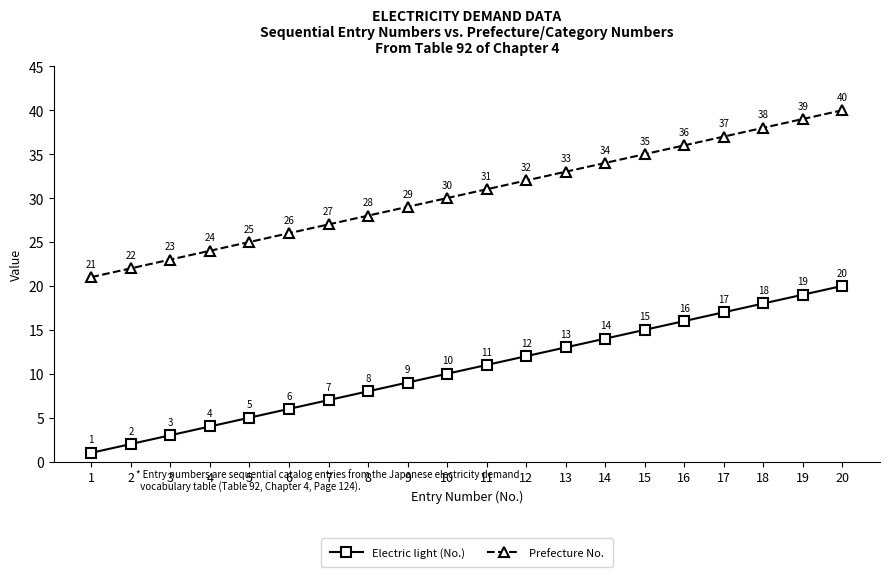

Is the value of Prefecture No. at 15 greater than the value of Electric light (No.) at 14?

Yes